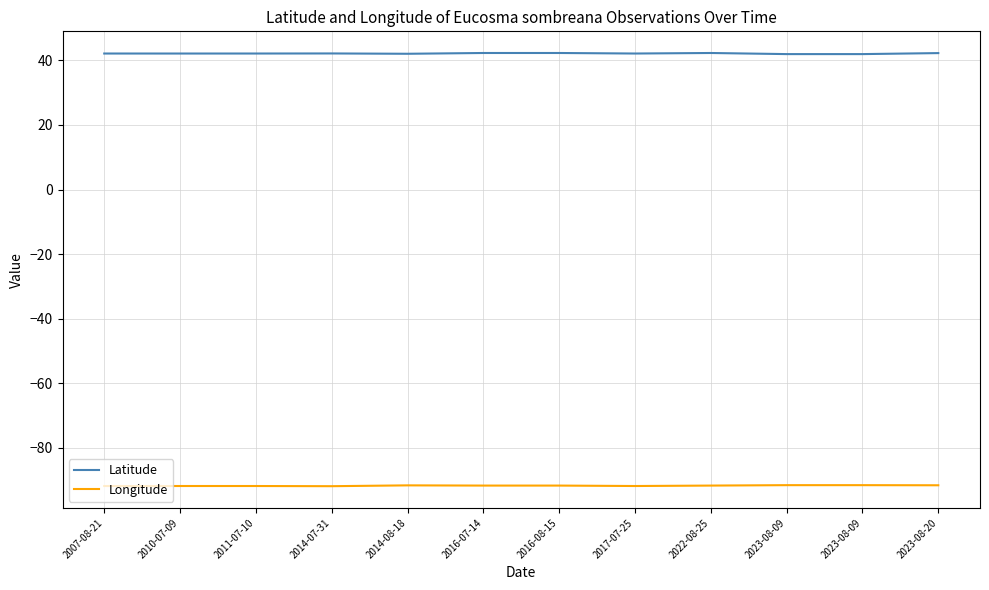

In Longitude, how many points are lower than both neighbors (excluding endpoints)?

2